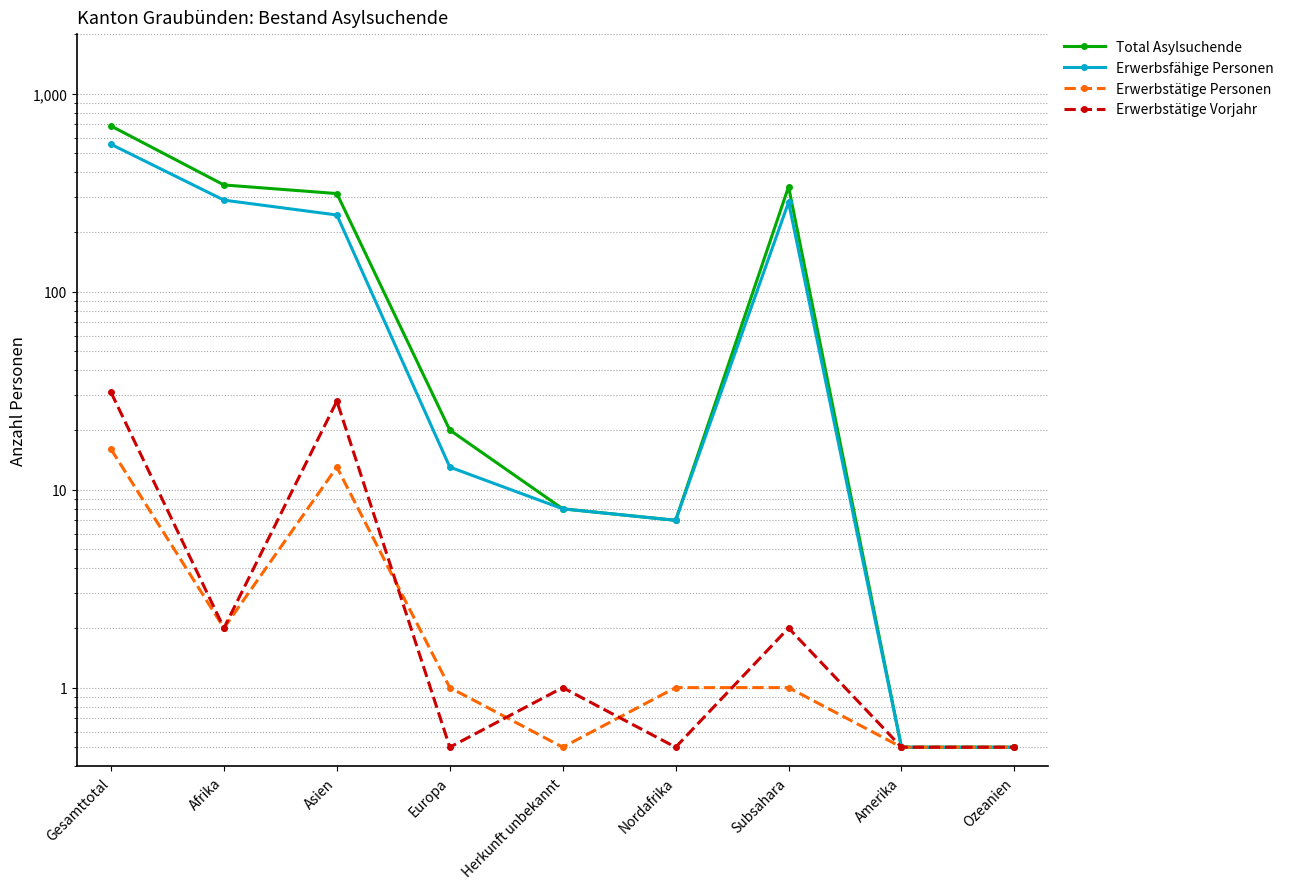

The Erwerbsfähige Personen series shows 555.0 at Gesamttotal. True or false?

True